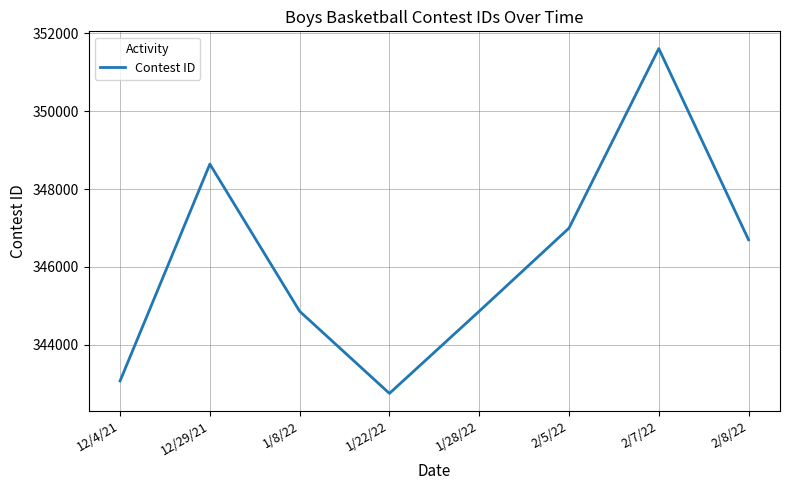

What is the change in value from 12/4/21 to 2/8/22?

+3622